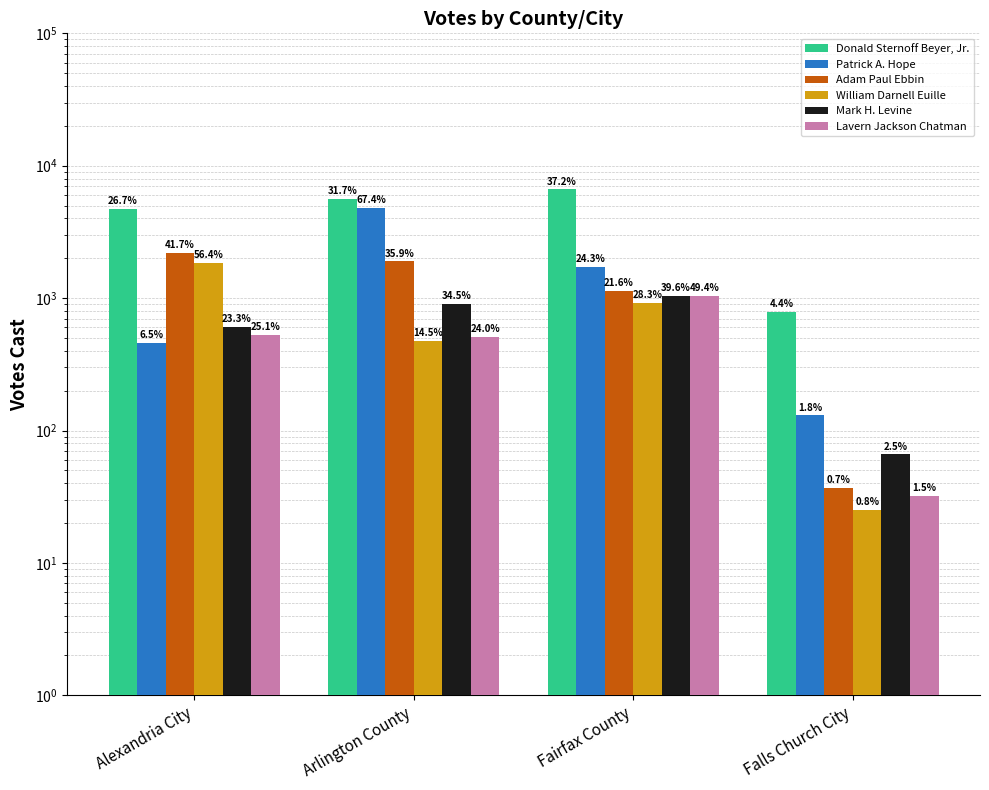

What is the total value across all series at Fairfax County?

12491